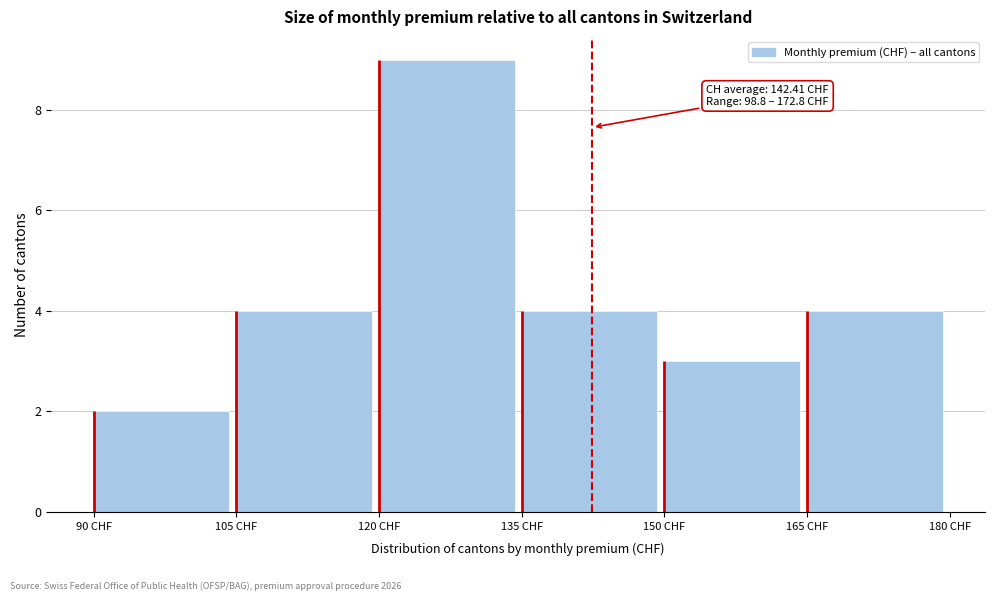

Which range on the x-axis has the tallest bar?

120 to 135